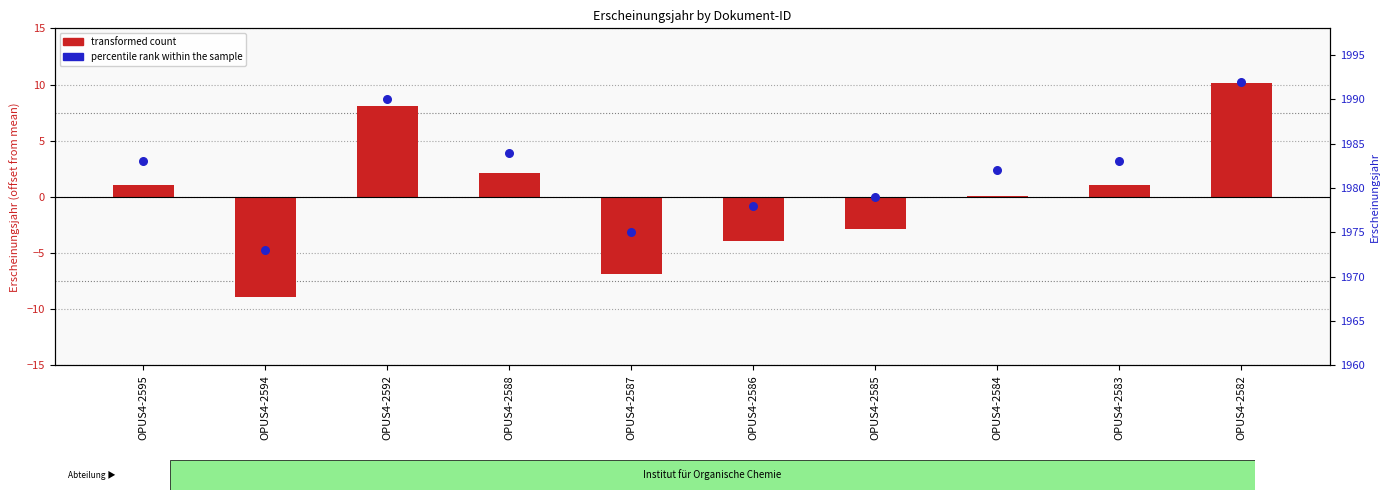

Is the value of transformed count at OPUS4-2592 greater than the value of percentile rank within the sample at OPUS4-2594?

No